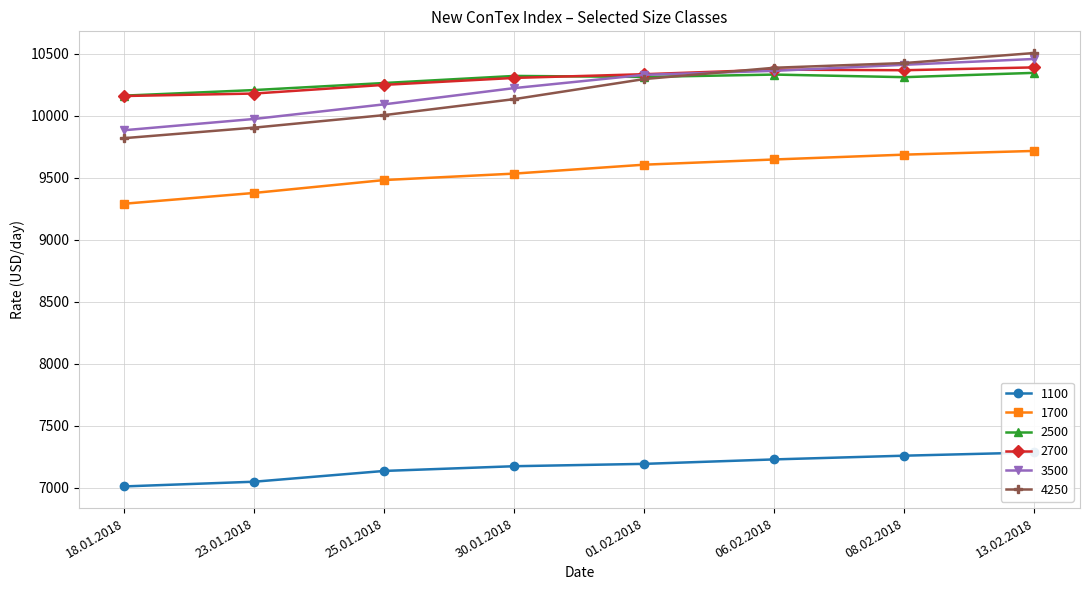

Rank the series at 01.02.2018 from lowest to highest value.

1100, 1700, 4250, 2500, 3500, 2700